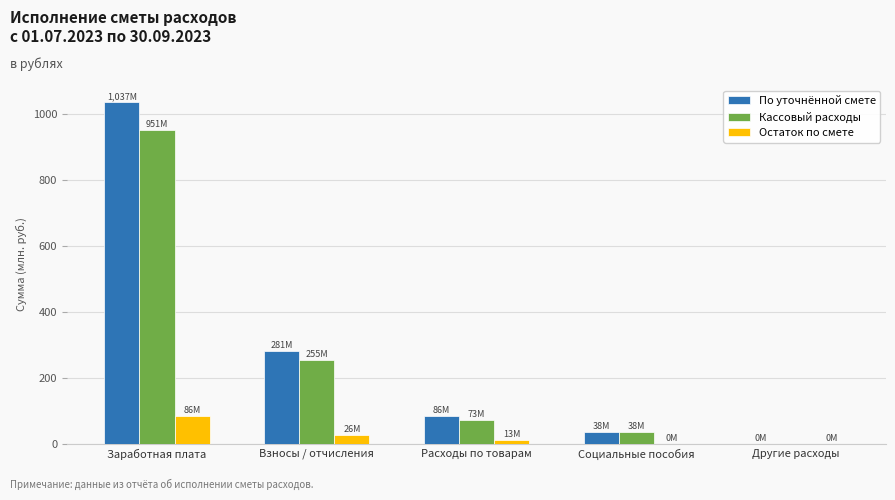

What is the sum of all По уточнённой смете values?

1441.3